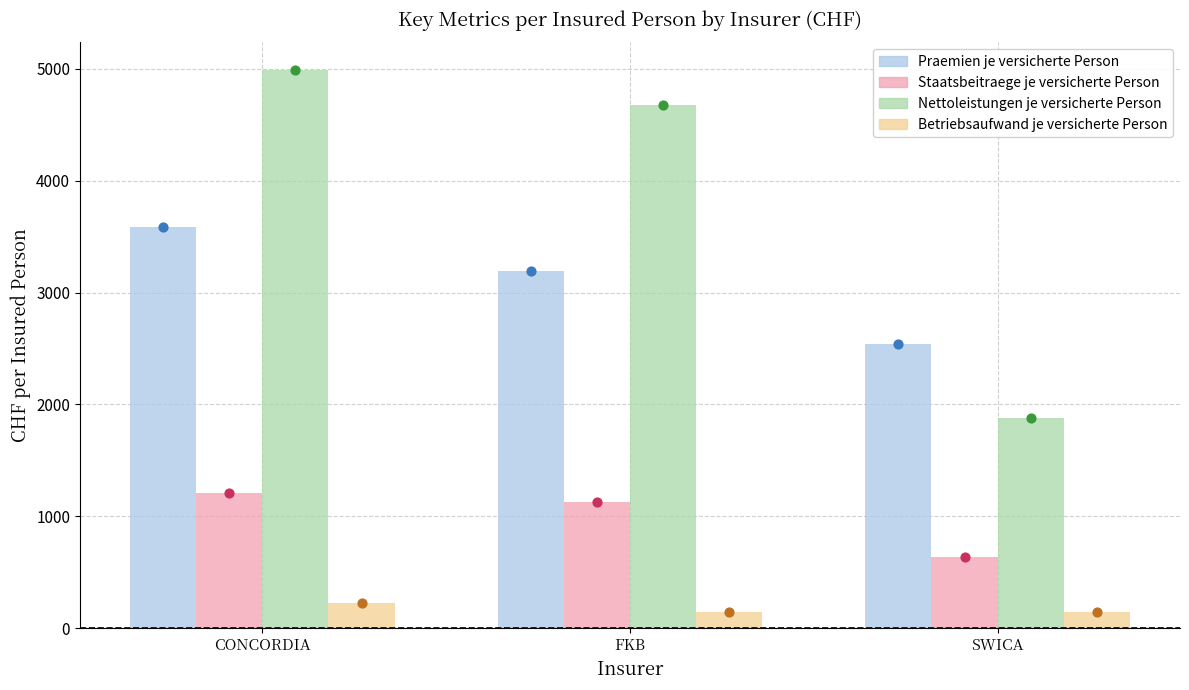

At how many categories does at least one series exceed 2978?

2